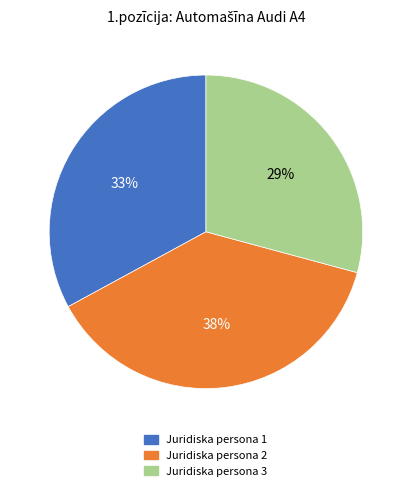

Combined, do Juridiska persona 2 and Juridiska persona 3 account for over 50%?

Yes